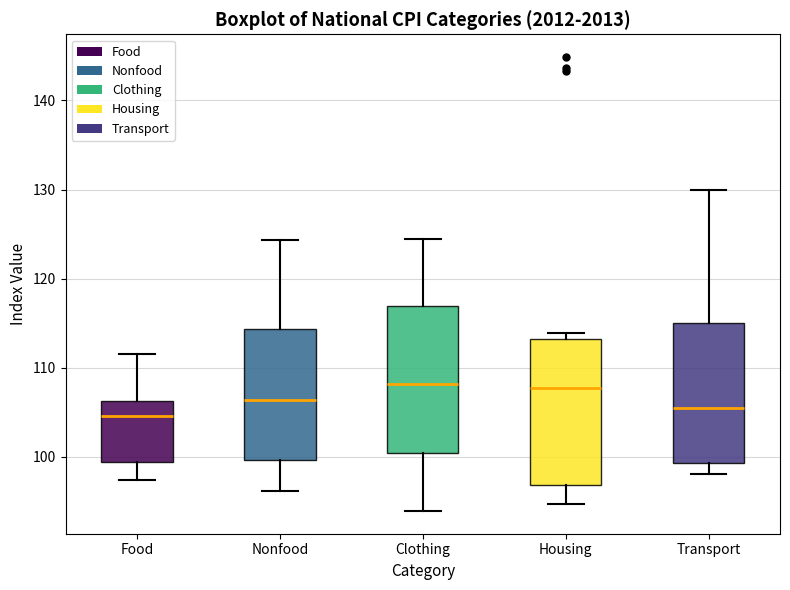

Reading left to right, transcribe this box plot: for each box, give where its median line is, the range the box spans, and where its two whiskers end, as read against the y-axis. The values are not printed on the chart, so give them approximately, as read against the axis.

Food: median 105, box 99 to 106, whiskers 97 to 112
Nonfood: median 106, box 100 to 114, whiskers 96 to 124
Clothing: median 108, box 100 to 117, whiskers 94 to 124
Housing: median 108, box 97 to 113, whiskers 95 to 114
Transport: median 106, box 99 to 115, whiskers 98 to 130